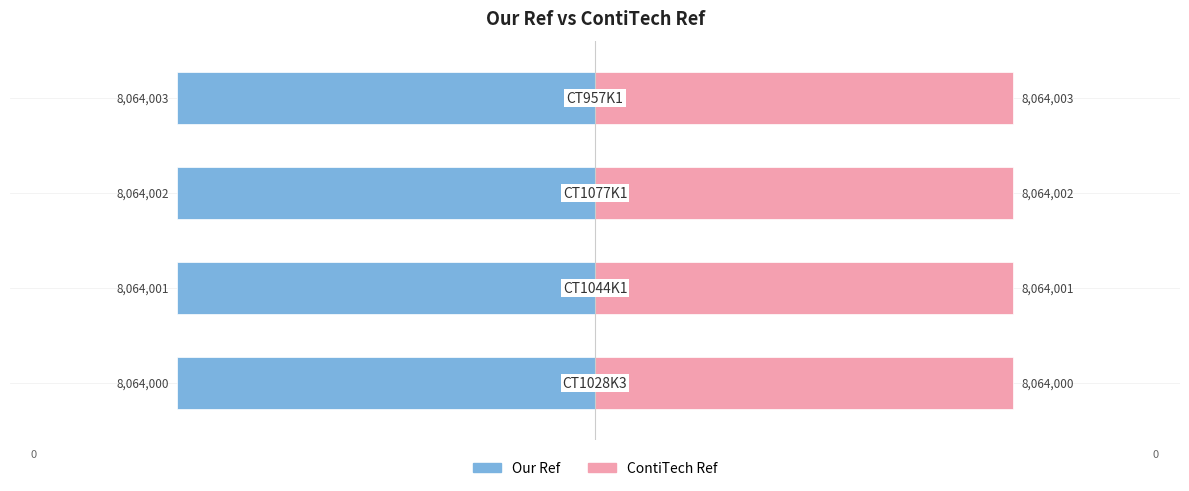

True or false: ContiTech Ref has a value of 9.0 at 2.

False